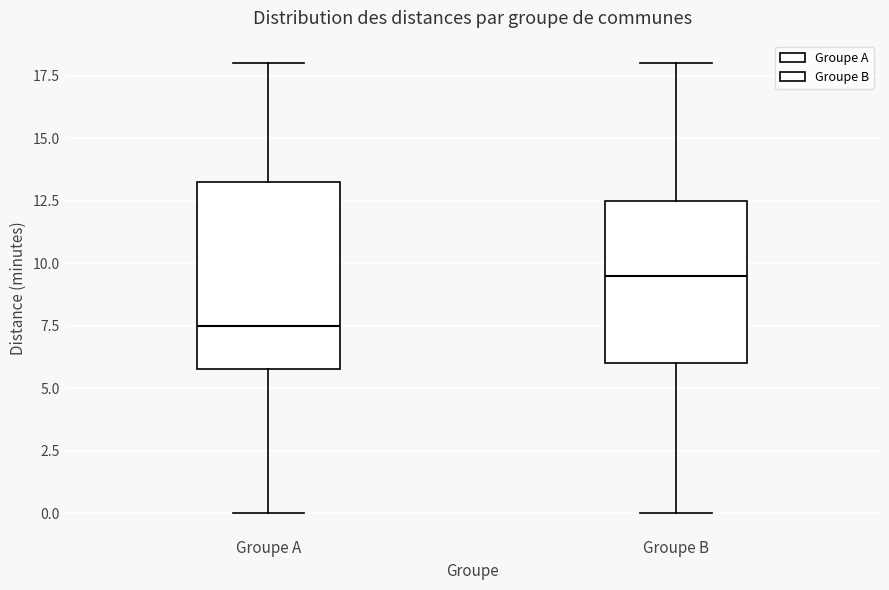

Reading left to right, read every box against the y-axis: the position of its median line, the range the box covers, and the ends of its whiskers. The values are not printed on the chart, so give them approximately, as read against the axis.

Groupe A: median 7.5, box 6.0 to 13.5, whiskers 0.0 to 18.0
Groupe B: median 9.5, box 6.0 to 12.5, whiskers 0.0 to 18.0